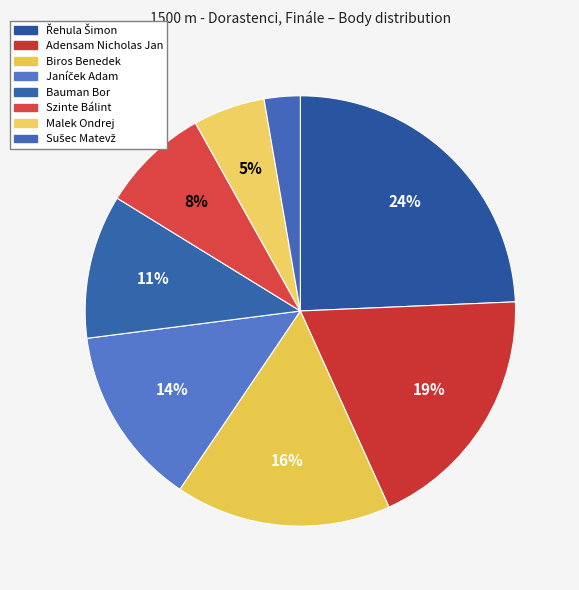

Rank the categories by value from lowest to highest.

Sušec Matevž, Malek Ondrej, Szinte Bálint, Bauman Bor, Janíček Adam, Biros Benedek, Adensam Nicholas Jan, Řehula Šimon